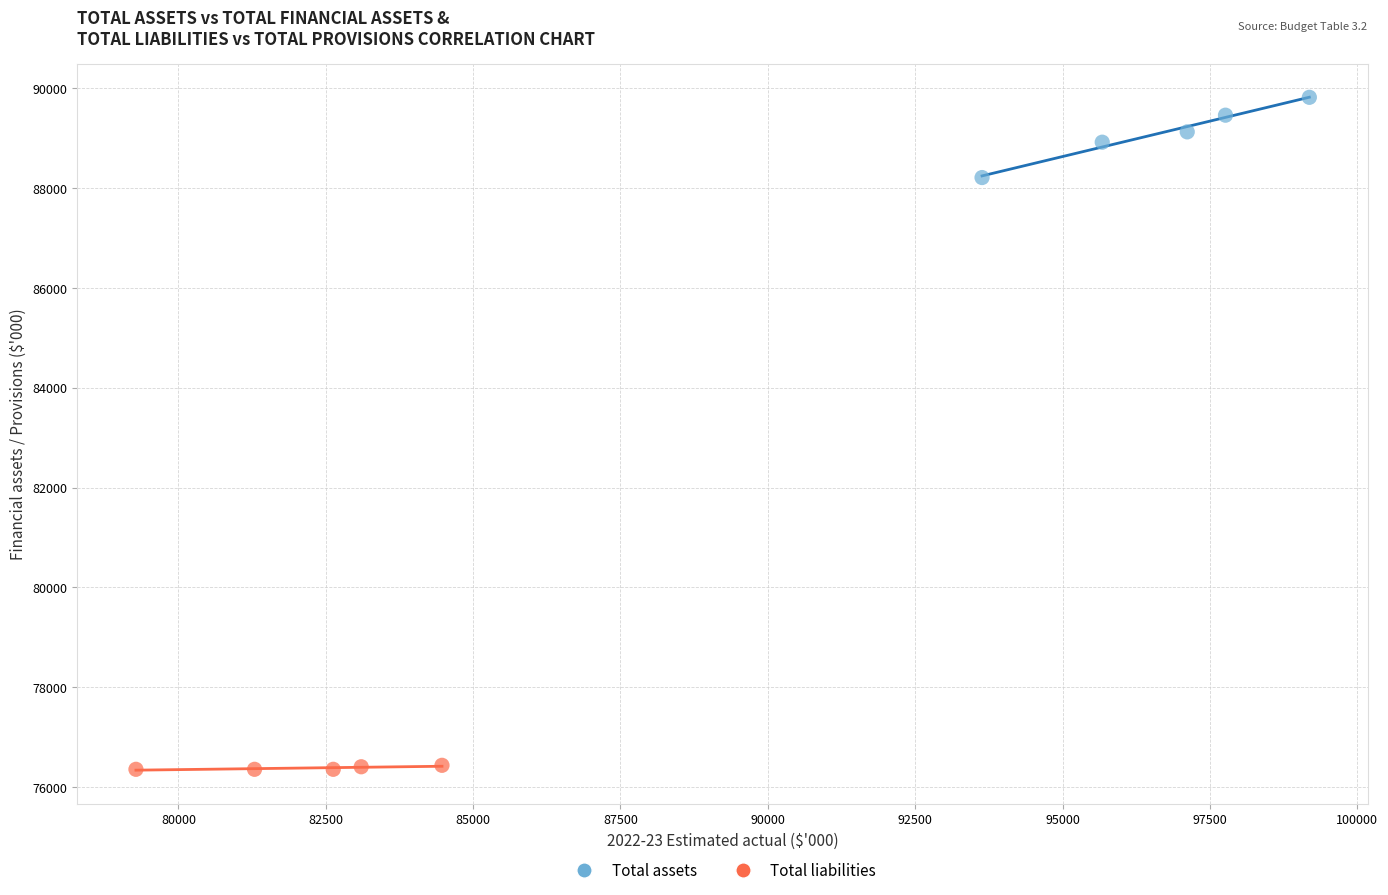

Which series contains the lowest Y value?

Total liabilities